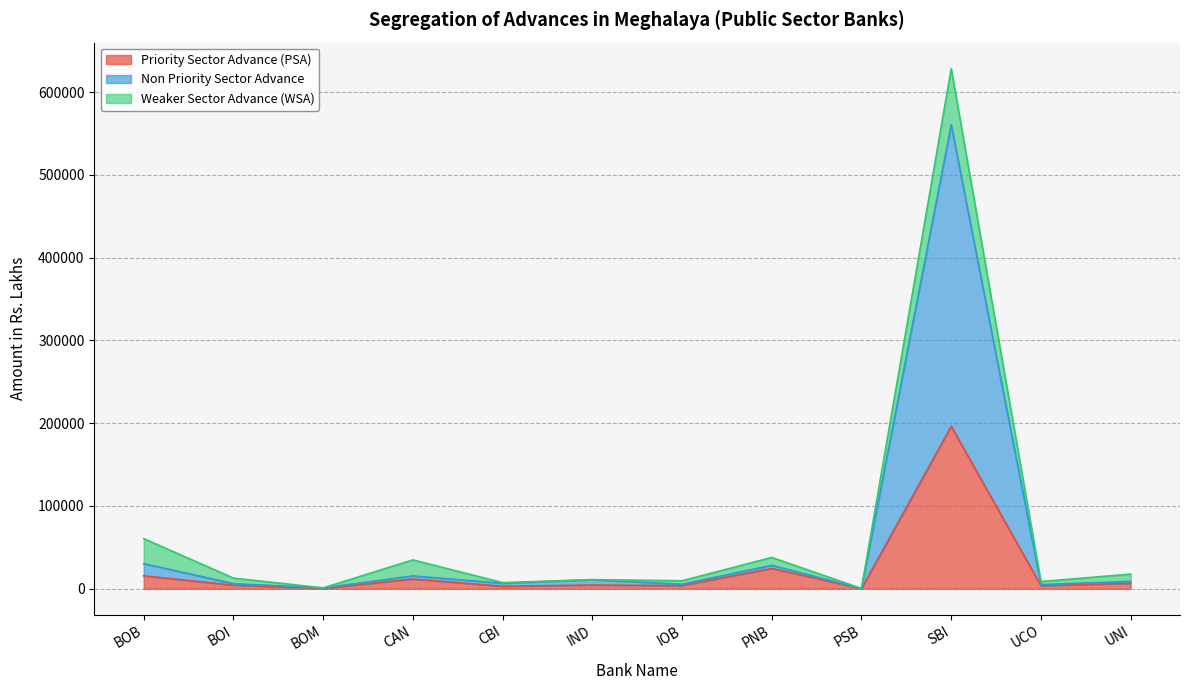

At which category is the sum across all series the highest?

SBI